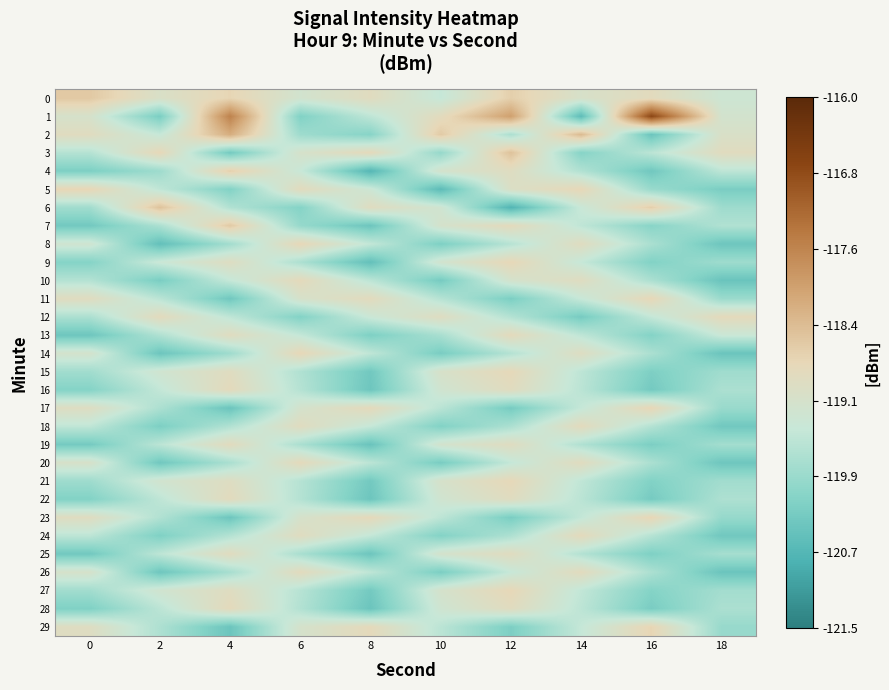

At 14, list the series in order from largest to smallest.

2, 5, 24, 18, 26, 20, 8, 10, 14, 0, 6, 11, 9, 17, 29, 23, 27, 21, 7, 13, 15, 28, 16, 22, 25, 4, 19, 3, 12, 1